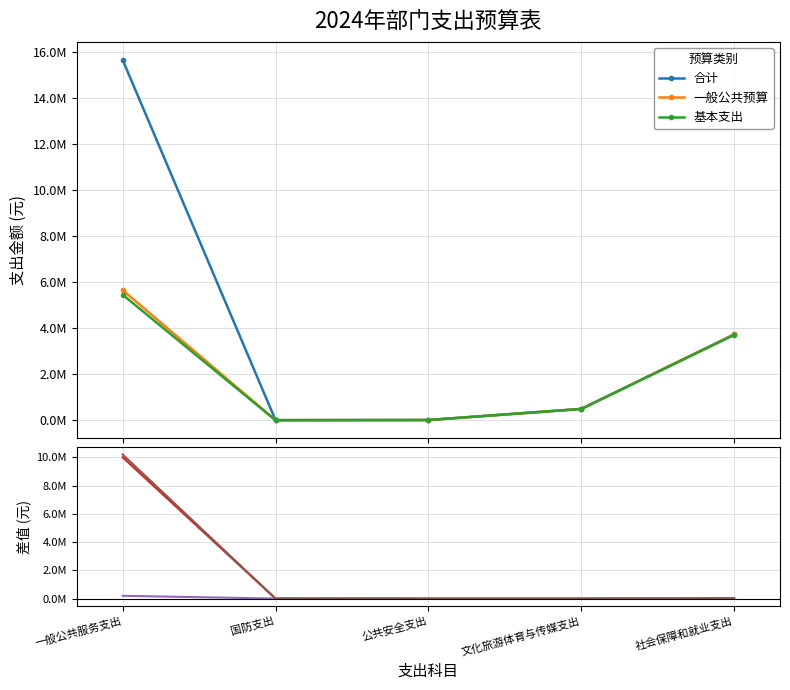

True or false: 一般公共预算−基本支出 and 合计−基本支出 intersect in this chart.

False